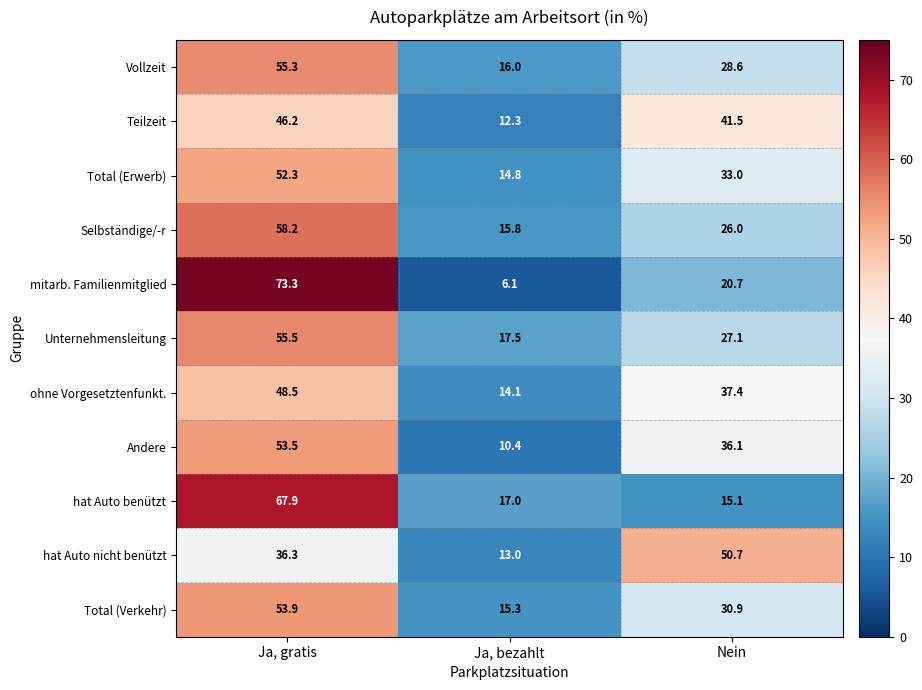

How many series are shown in this chart?

11